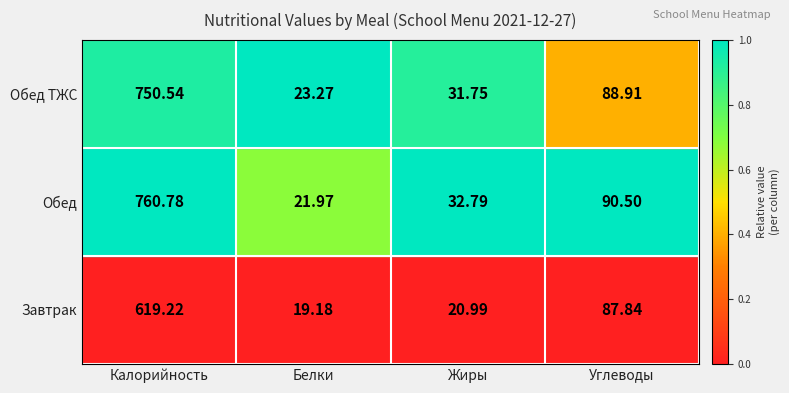

What is the spread (max minus min) of values at Жиры?

1.0